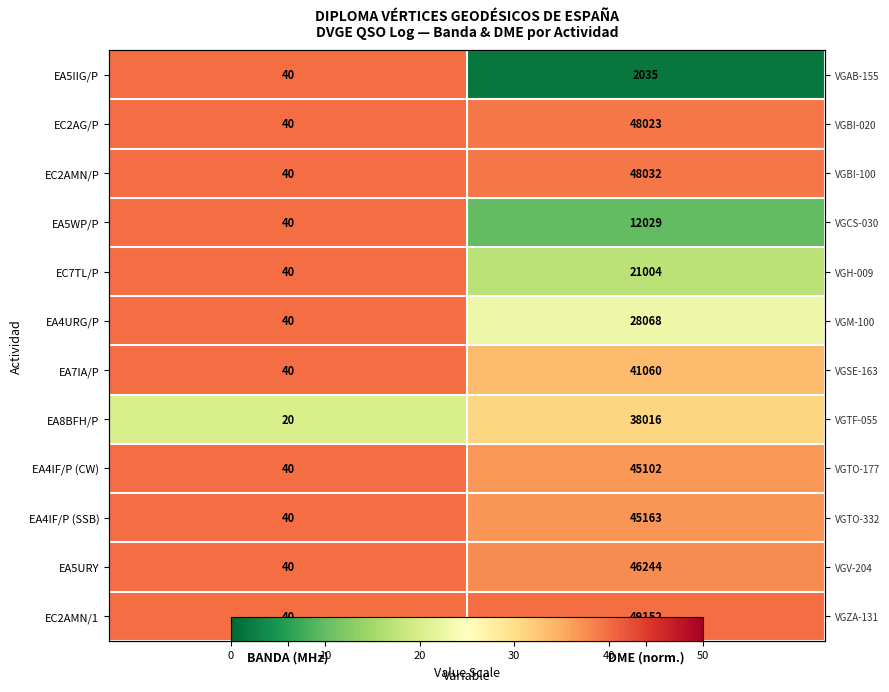

What is the average value of the EA4IF/P (CW) series?

38.4